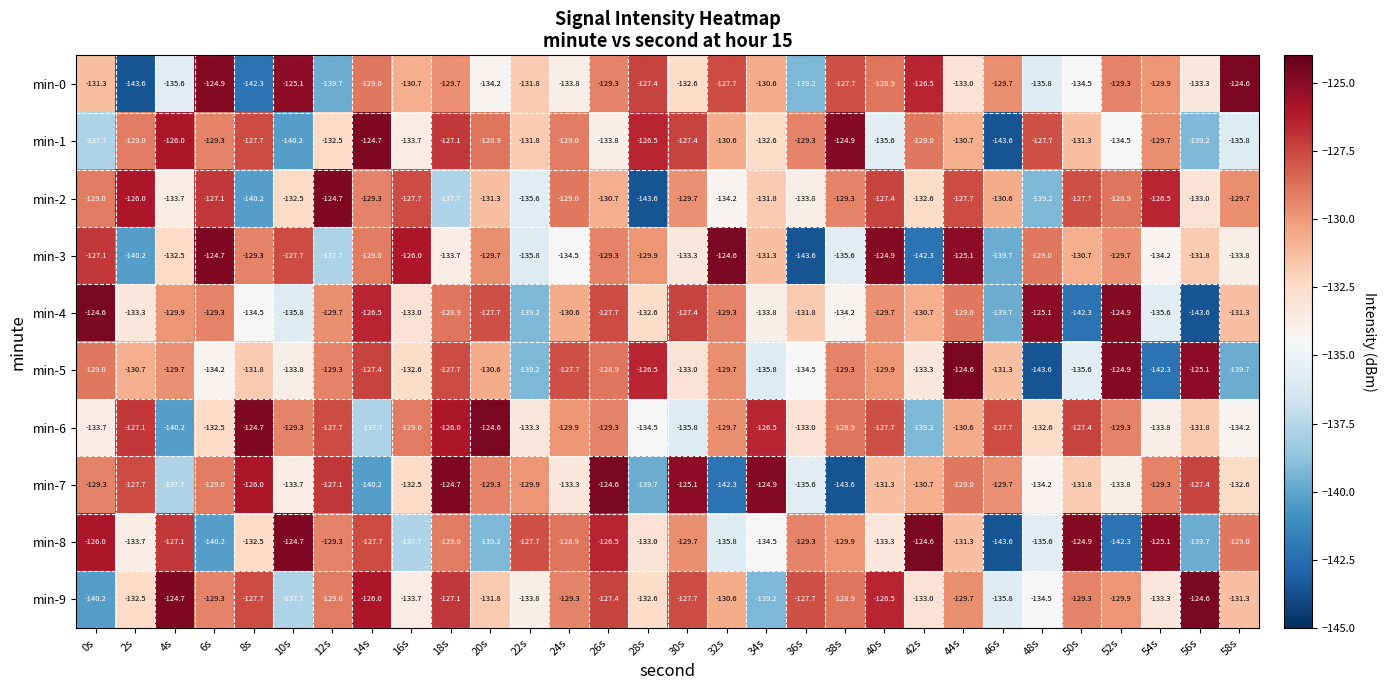

Which category has the highest value in the min-7 series?

26s